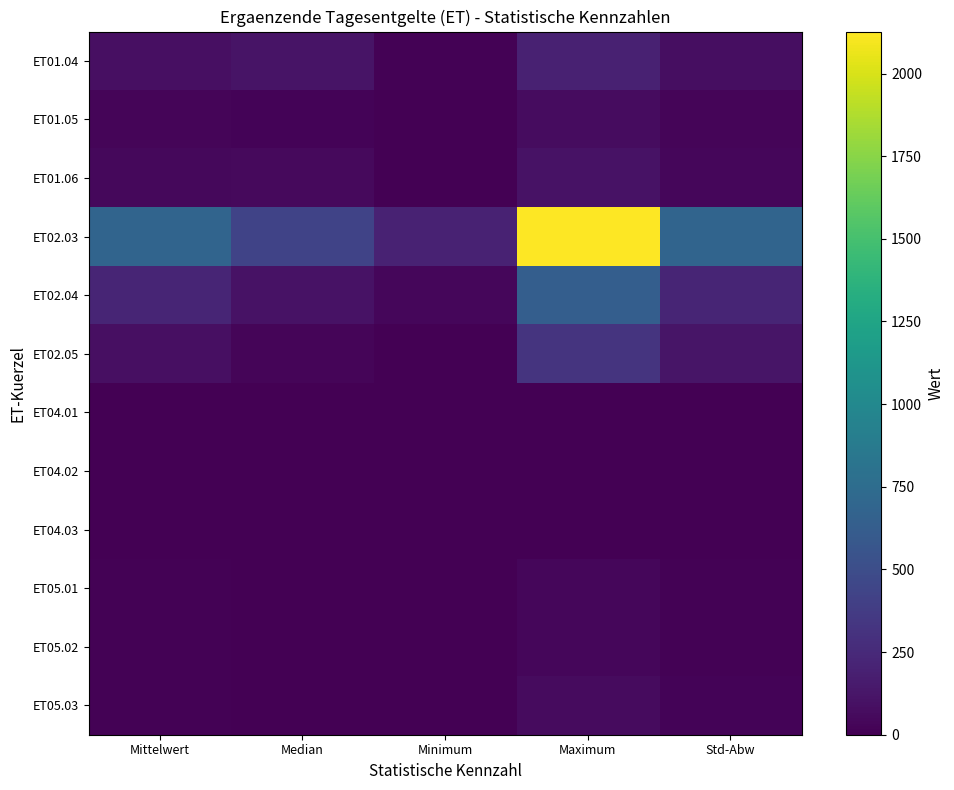

List the series in order of their peak value, lowest first.

ET04.01, ET04.02, ET04.03, ET05.01, ET05.02, ET05.03, ET01.05, ET01.06, ET01.04, ET02.05, ET02.04, ET02.03